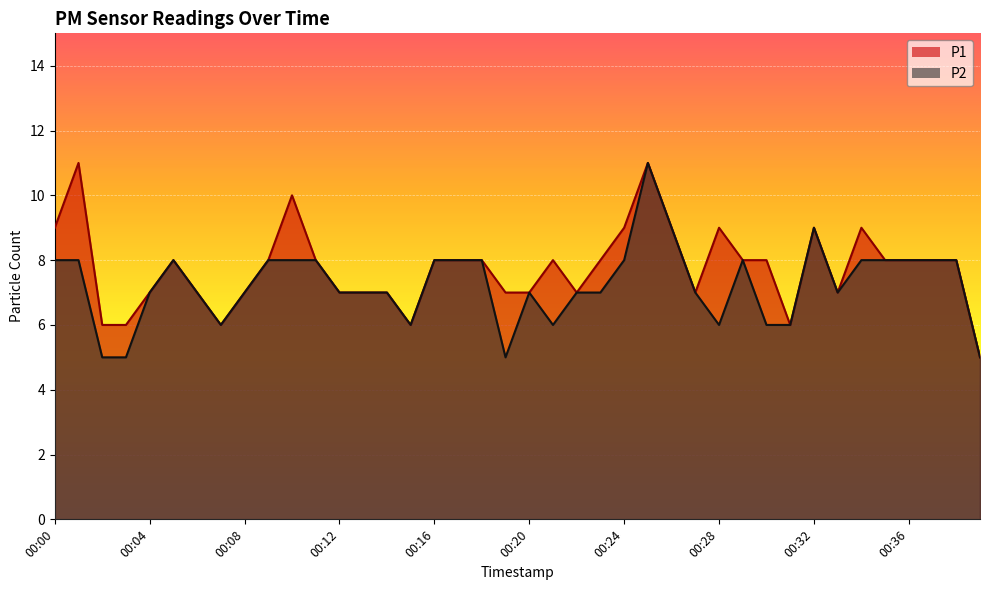

What are all the series names shown in the legend?

P1, P2